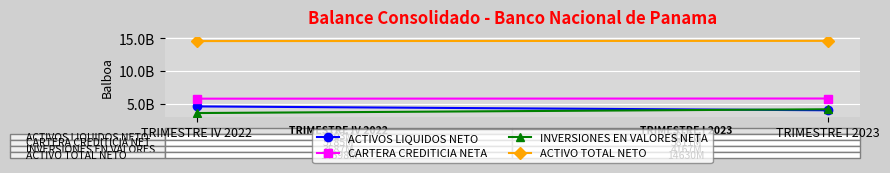

Which series has the largest total across all categories?

ACTIVO TOTAL NETO